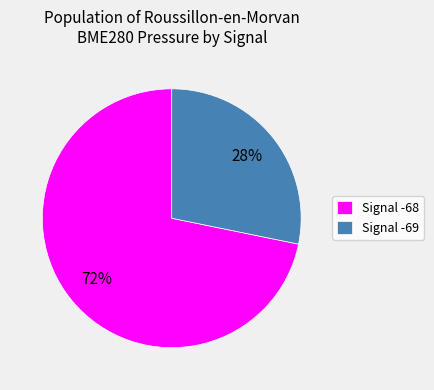

What is the ratio of the value at Signal -69 to the value at Signal -68?

0.4